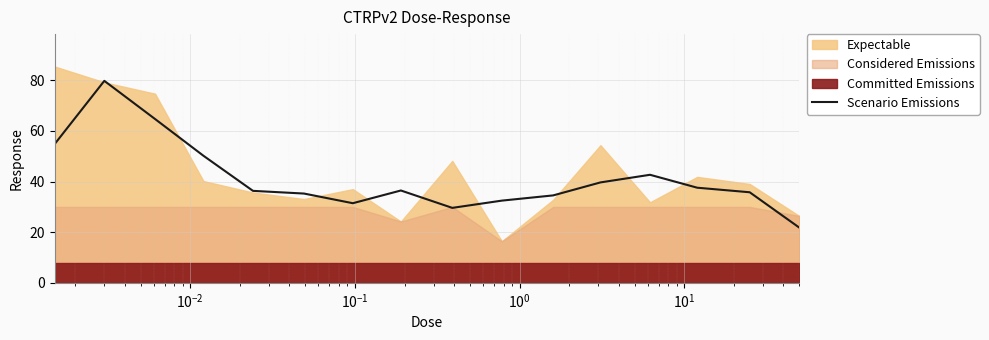

How many data points does each series have?

16